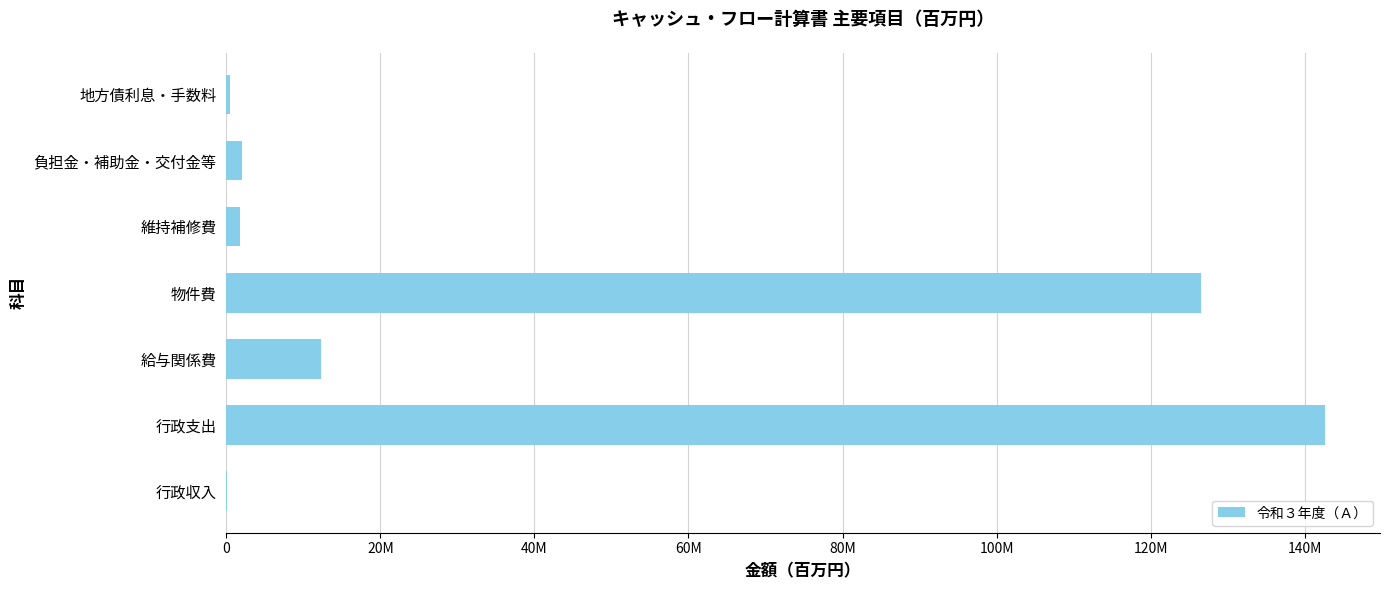

How many data points are less than 2072390?

3